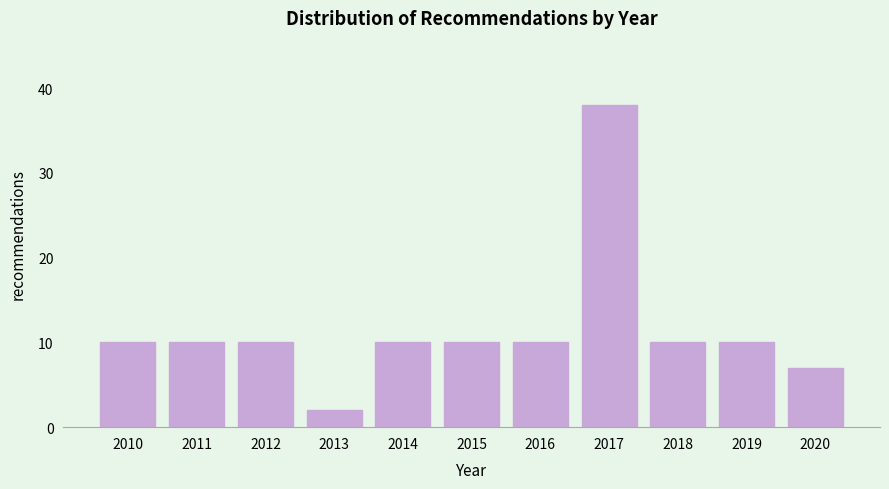

Reading left to right, what are all the values shown in this chart?

10	10	10	2	10	10	10	38	10	10	7